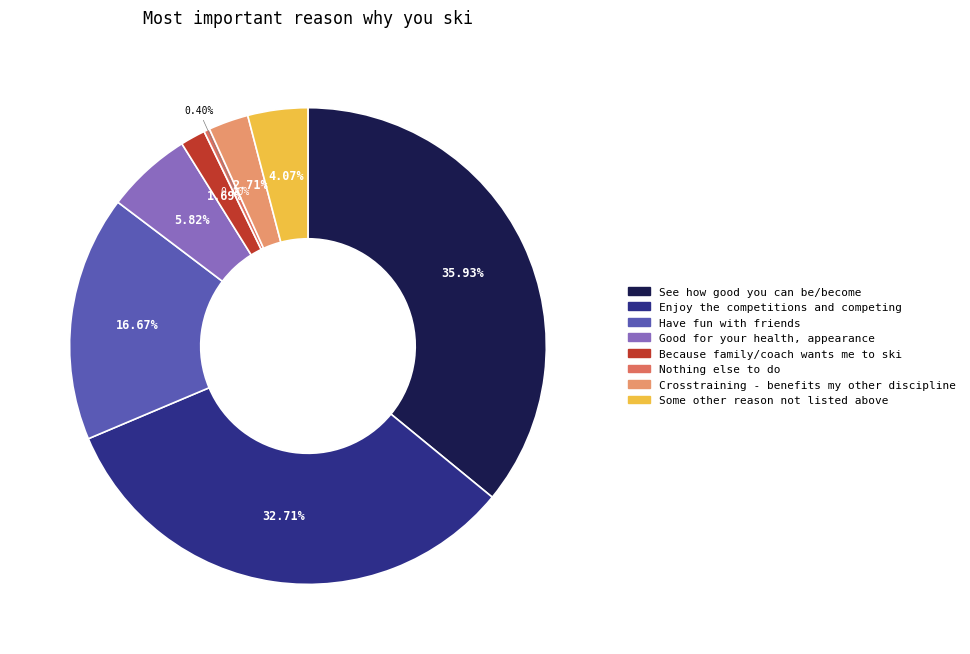

Which has a higher value, Crosstraining - benefits my other discipline or Some other reason not listed above?

Some other reason not listed above